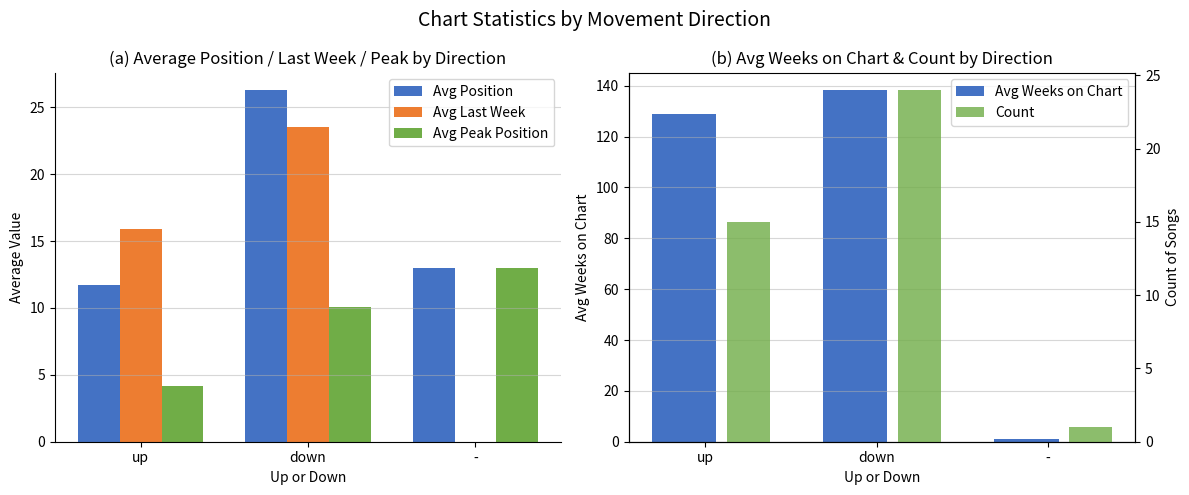

Where is Count nearest to the value 12?

up